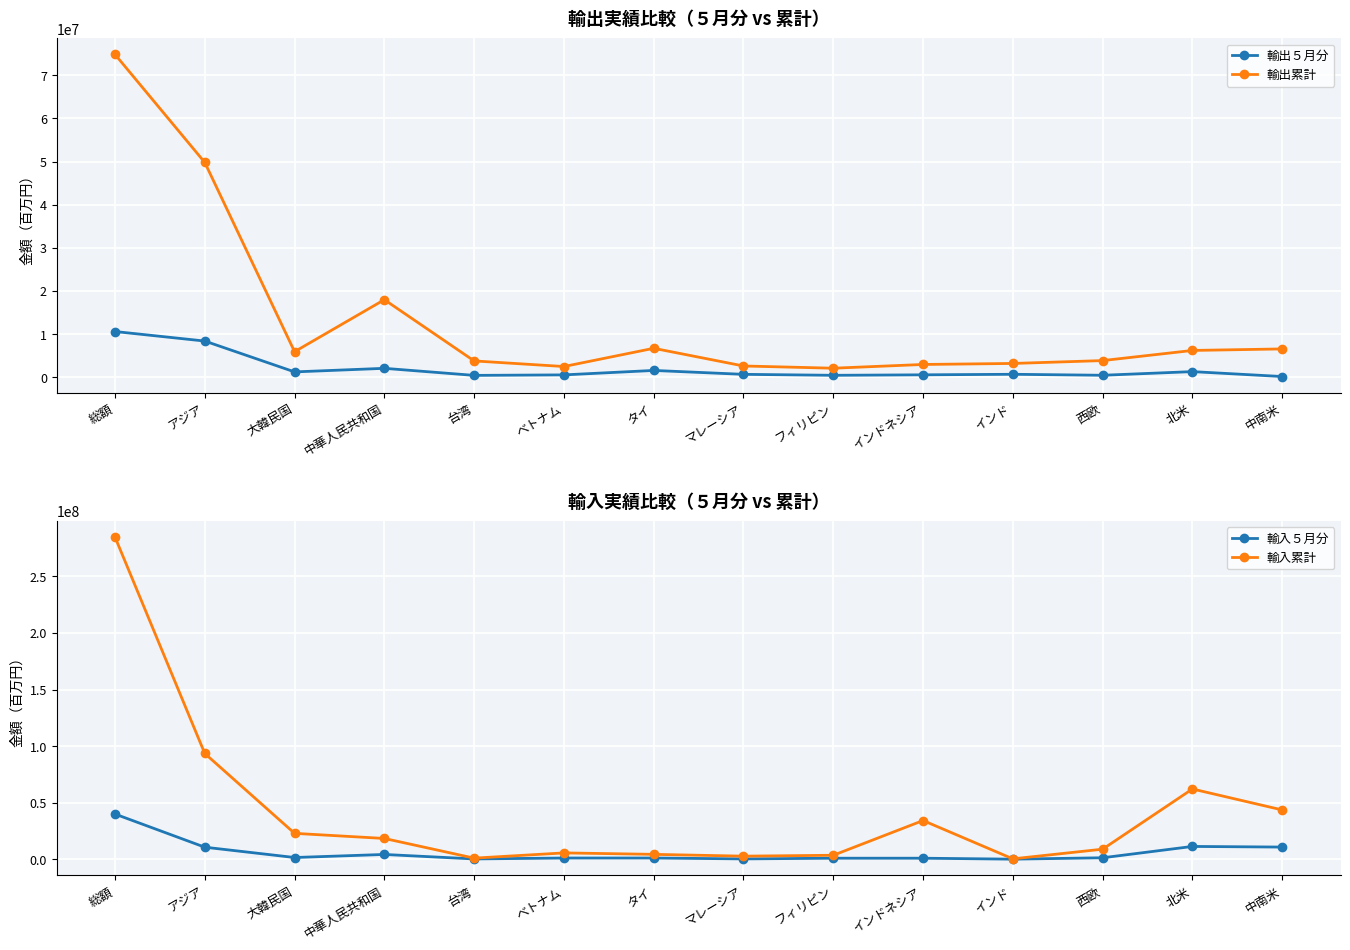

What is the spread (max minus min) of values at 中南米?

43449291